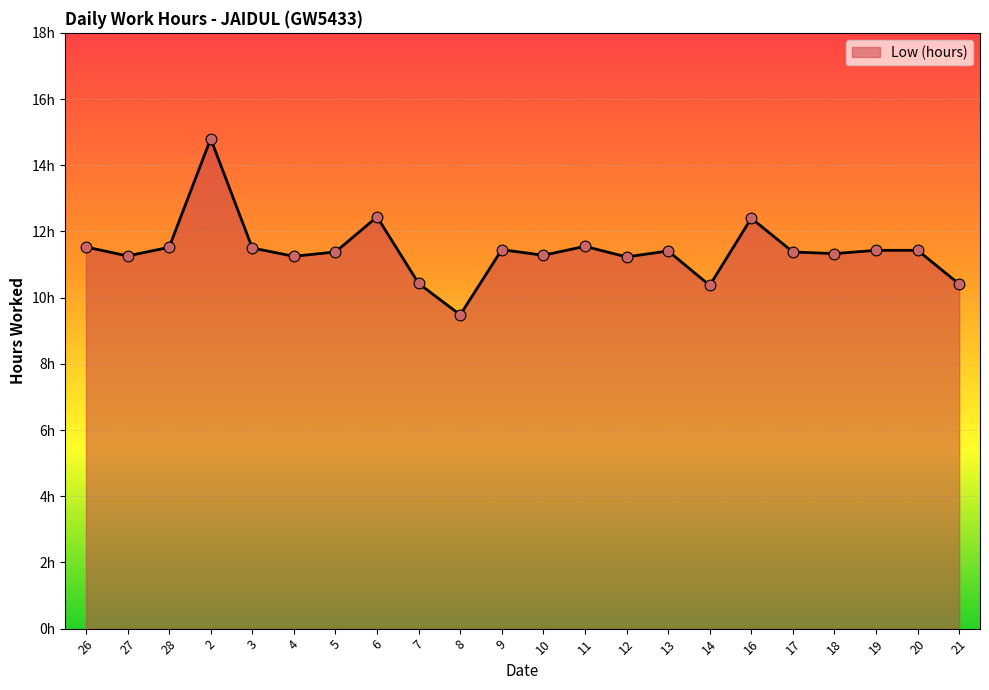

Approximately how many times larger is the value at 2 compared to 11?

1.3